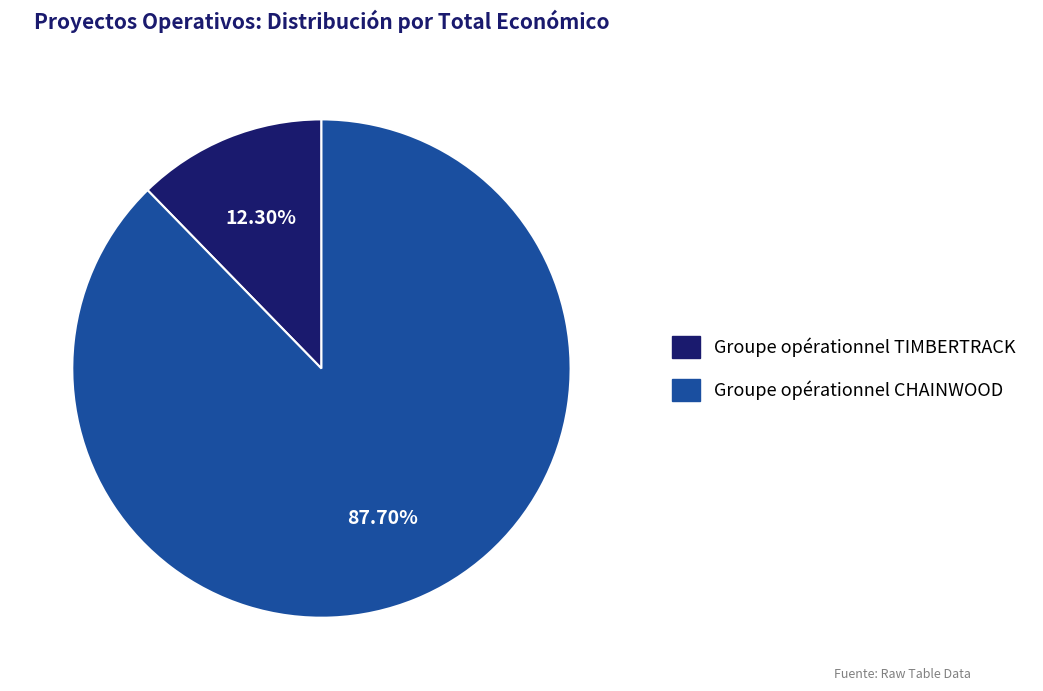

Does Groupe opérationnel TIMBERTRACK represent more than half of the total?

No